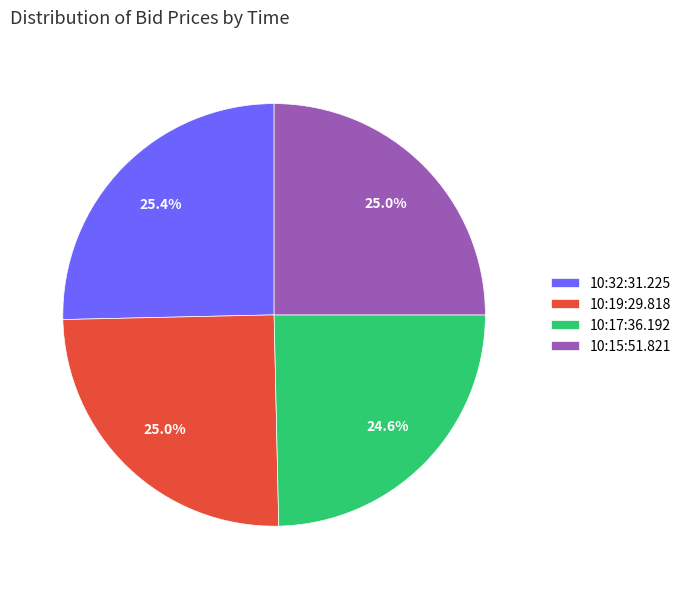

True or false: 10:15:51.821 accounts for 25% of the total.

True